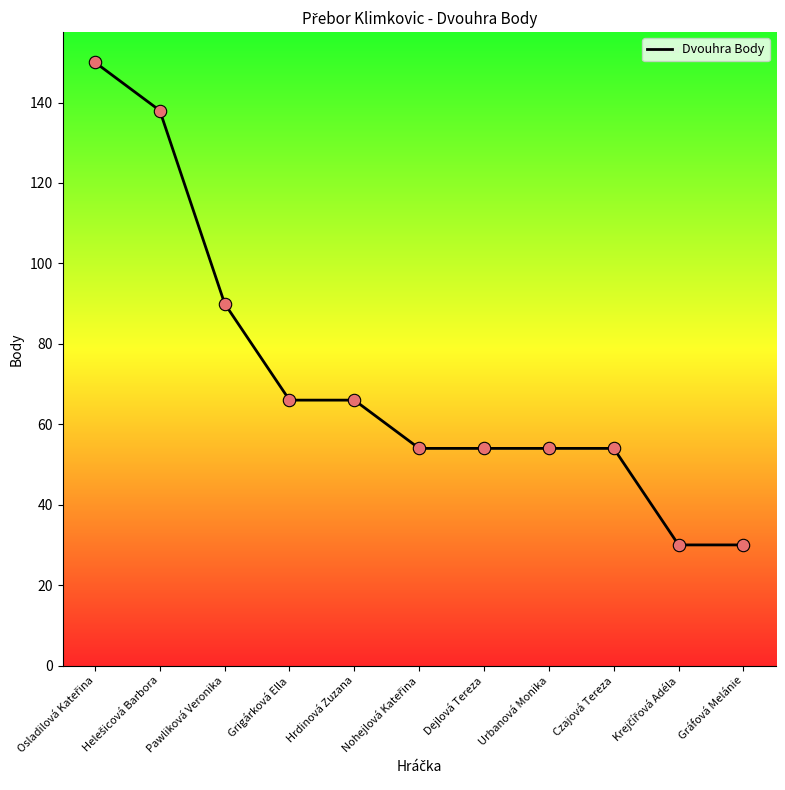

What is the change in value from Pawliková Veronika to Gráfová Melánie?

-60